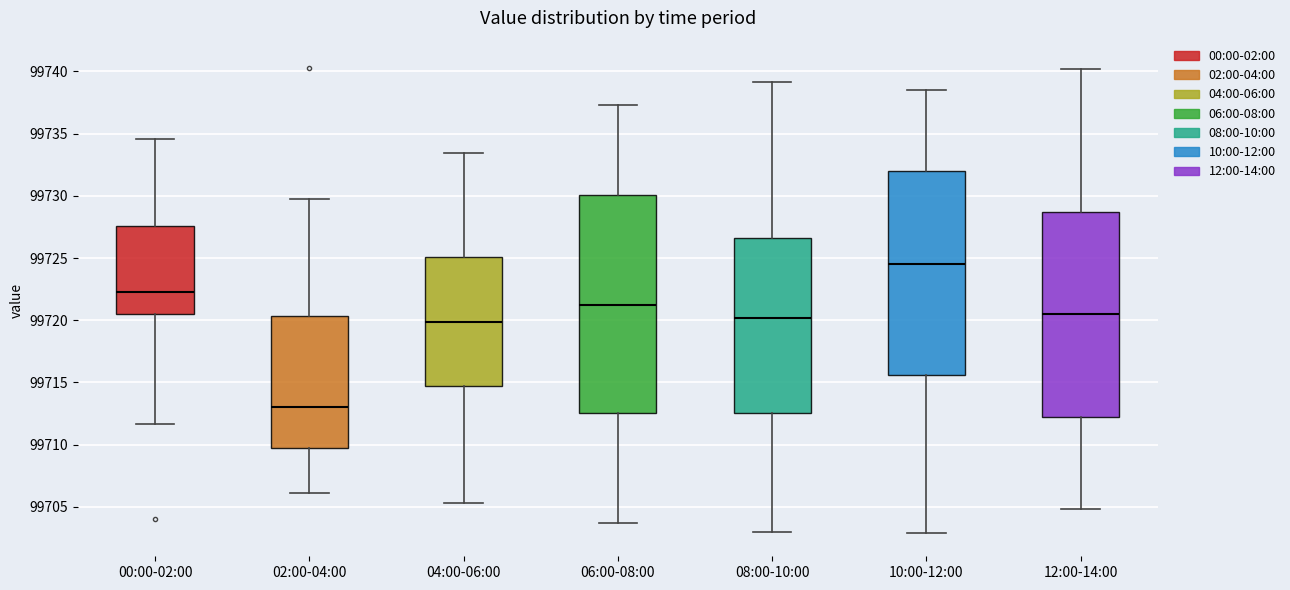

Reading left to right, read every box against the y-axis: the position of its median line, the range the box covers, and the ends of its whiskers. The values are not printed on the chart, so give them approximately, as read against the axis.

00:00-02:00: median 99722.5, box 99720.5 to 99727.5, whiskers 99711.5 to 99734.5
02:00-04:00: median 99713.0, box 99709.5 to 99720.5, whiskers 99706.0 to 99729.5
04:00-06:00: median 99720.0, box 99714.5 to 99725.0, whiskers 99705.5 to 99733.5
06:00-08:00: median 99721.0, box 99712.5 to 99730.0, whiskers 99703.5 to 99737.5
08:00-10:00: median 99720.0, box 99712.5 to 99726.5, whiskers 99703.0 to 99739.0
10:00-12:00: median 99724.5, box 99715.5 to 99732.0, whiskers 99703.0 to 99738.5
12:00-14:00: median 99720.5, box 99712.0 to 99728.5, whiskers 99705.0 to 99740.0